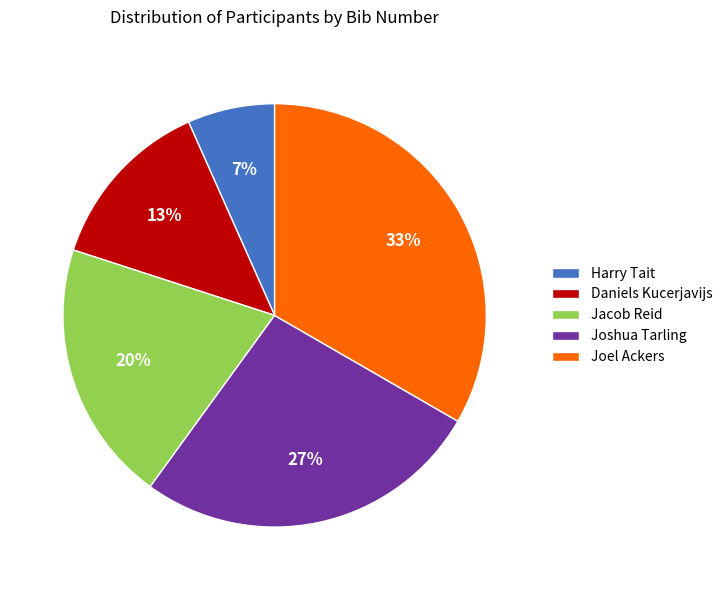

To the nearest percent, what portion does Jacob Reid represent?

20%